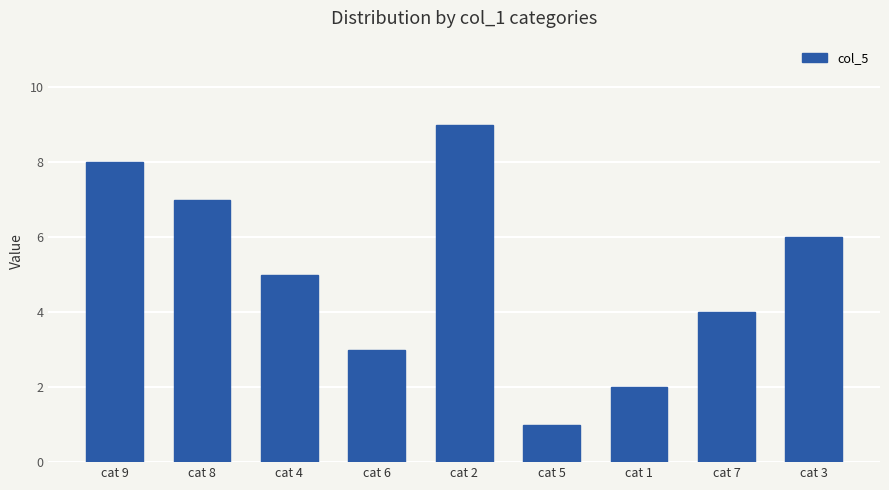

What is the difference between the maximum and minimum values?

8